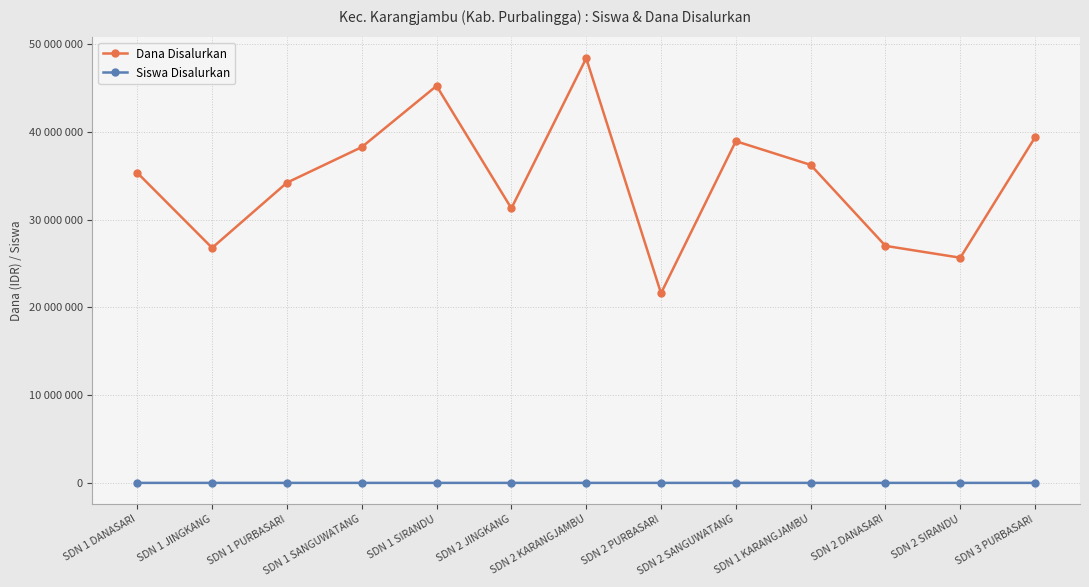

Which has a higher value, SDN 2 JINGKANG or SDN 2 KARANGJAMBU?

SDN 2 KARANGJAMBU